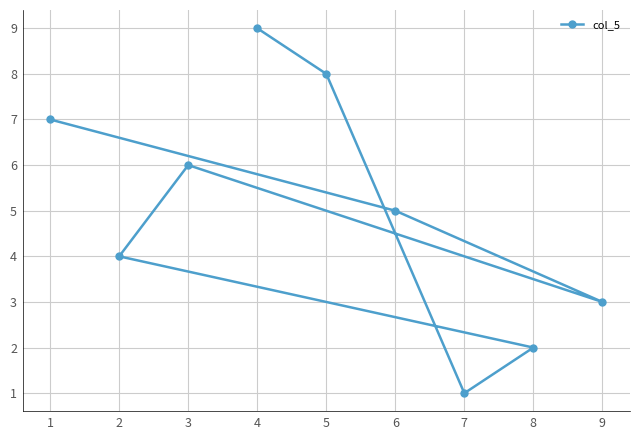

Count the number of categories in the chart.

9